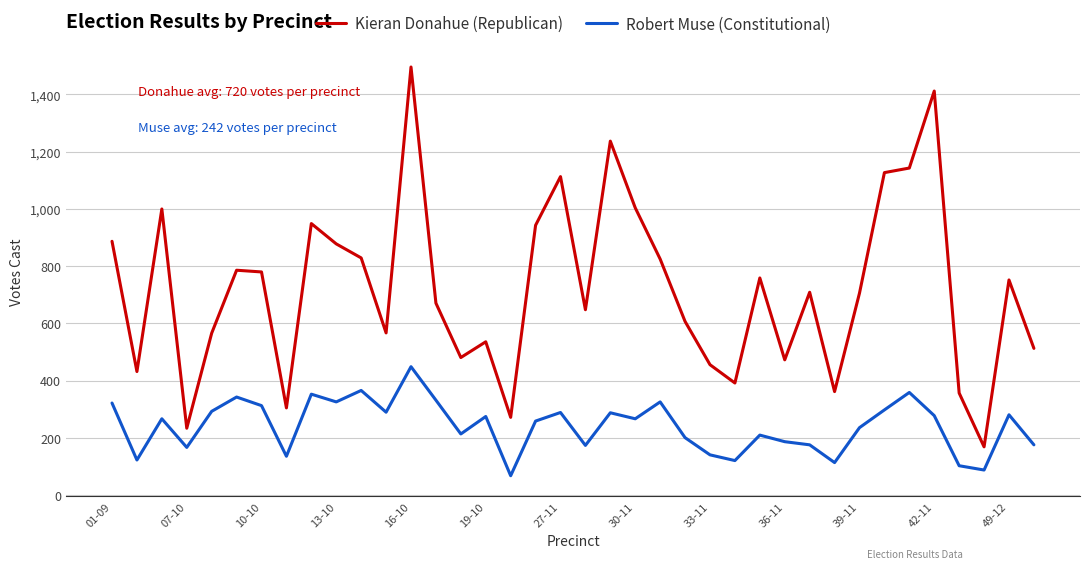

What is the maximum value shown in the chart?

1496